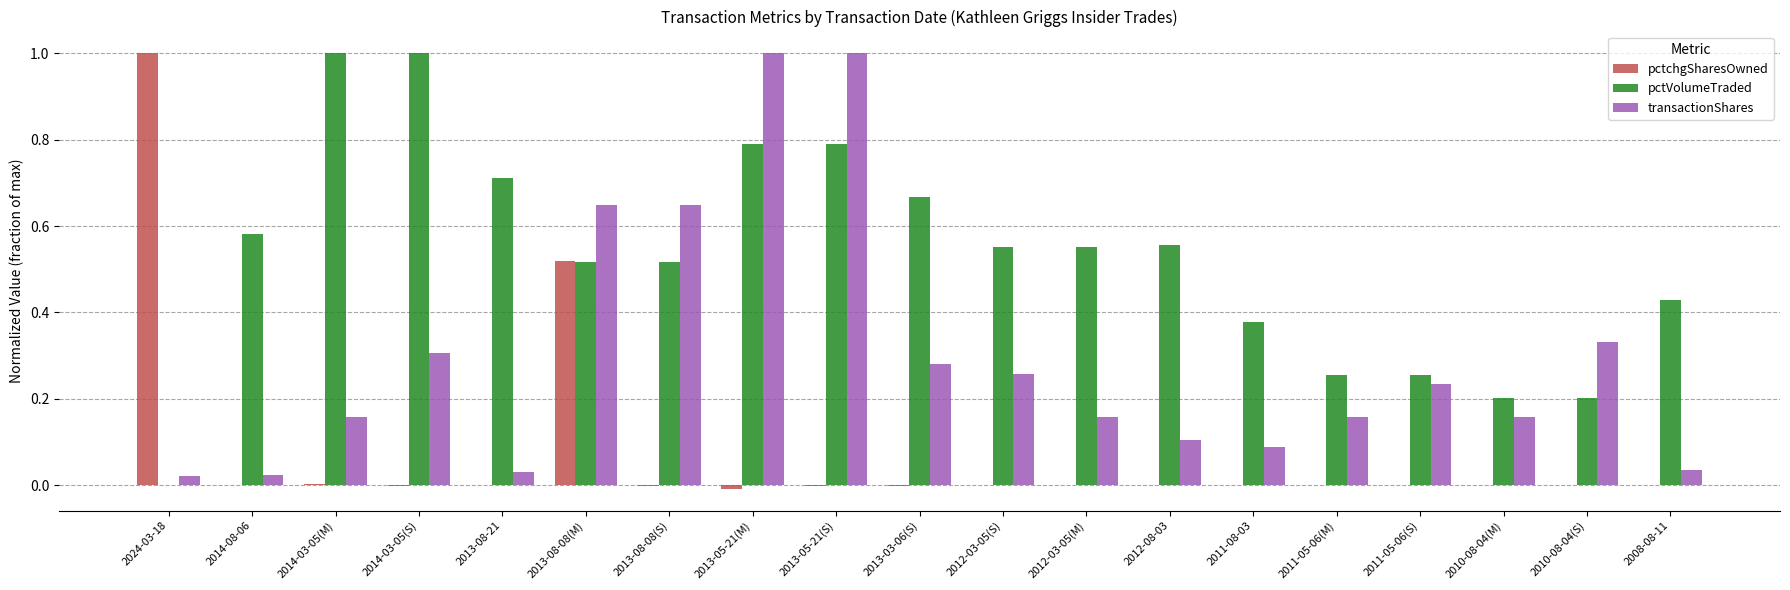

Is the value of pctchgSharesOwned at 2014-08-06 greater than the value of transactionShares at 2011-08-03?

No